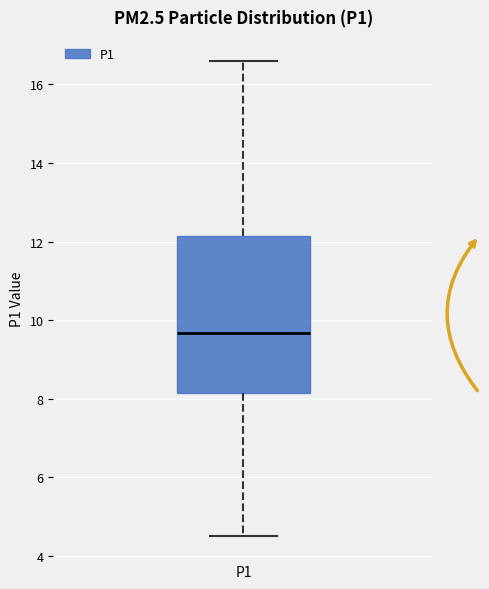

Transcribe this box plot: give where the median line is, the range the box spans, and where the two whiskers end, as read against the y-axis. The values are not printed on the chart, so give them approximately, as read against the axis.

median 9.6, box 8.2 to 12.2, whiskers 4.6 to 16.6